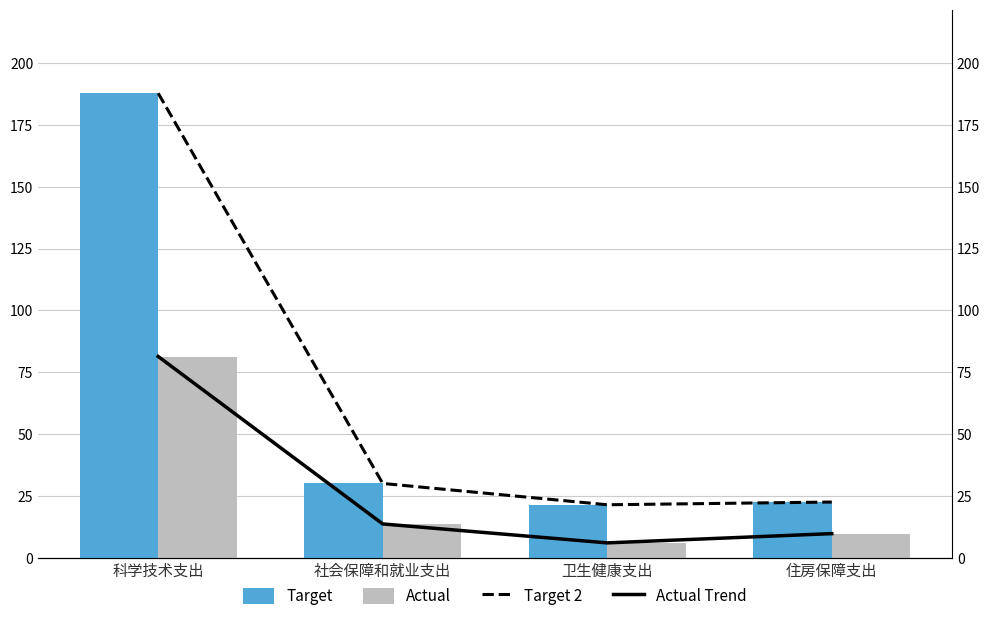

What is the maximum value shown in the chart?

187.7